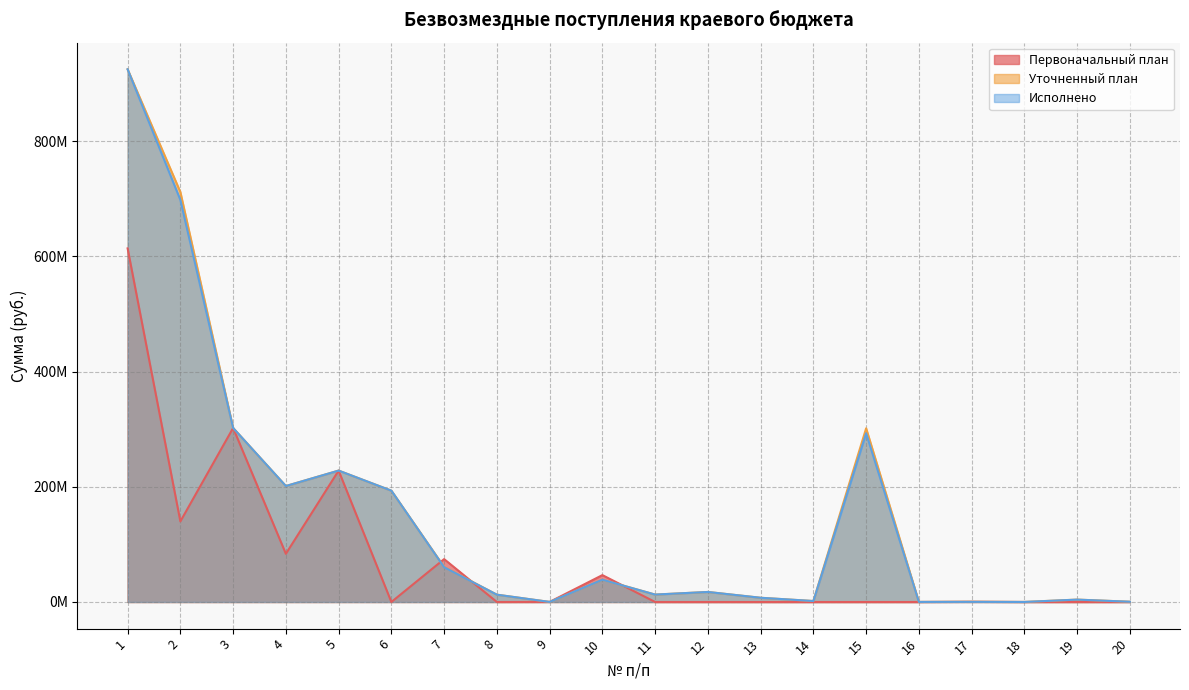

At which label does Уточненный план first exceed 17411300?

1